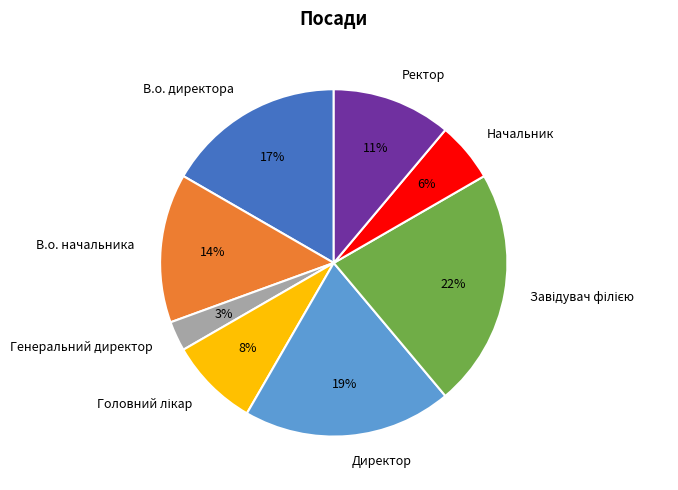

How many segments does this pie chart have?

8